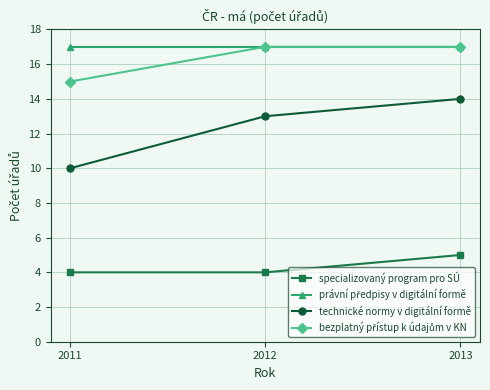

What is the total value across all series at 2011?

46